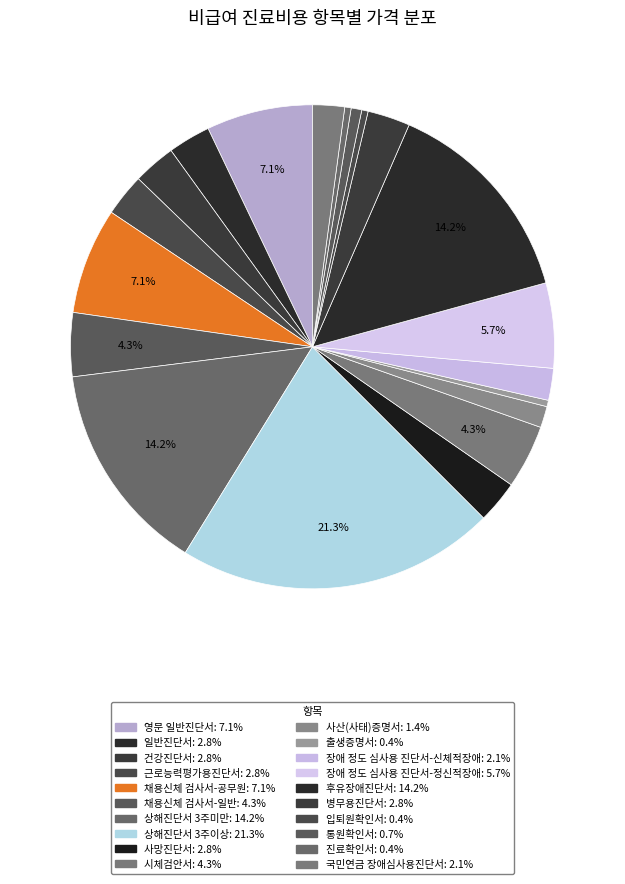

To the nearest percent, what portion does 상해진단서 3주이상 represent?

21%